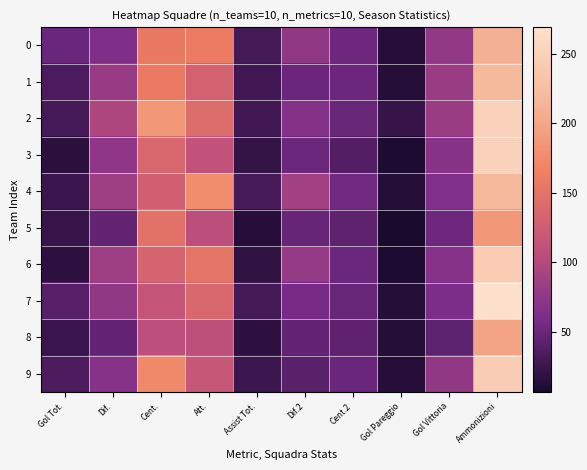

Which category has the highest value across all series?

Ammonizioni